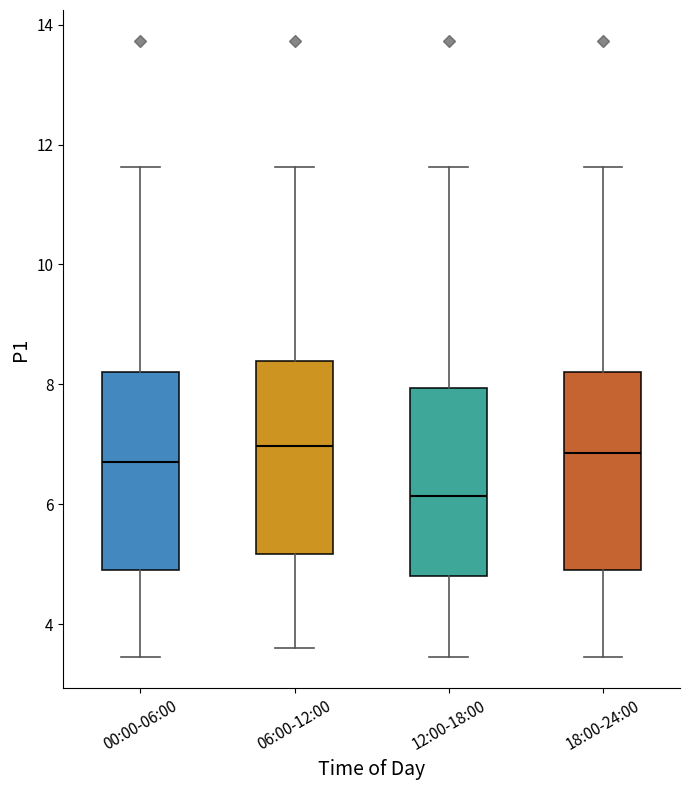

Where does the lower whisker of the box for 06:00-12:00 end on the y-axis? The values are not printed on the chart, so give them approximately, as read against the axis.

3.6